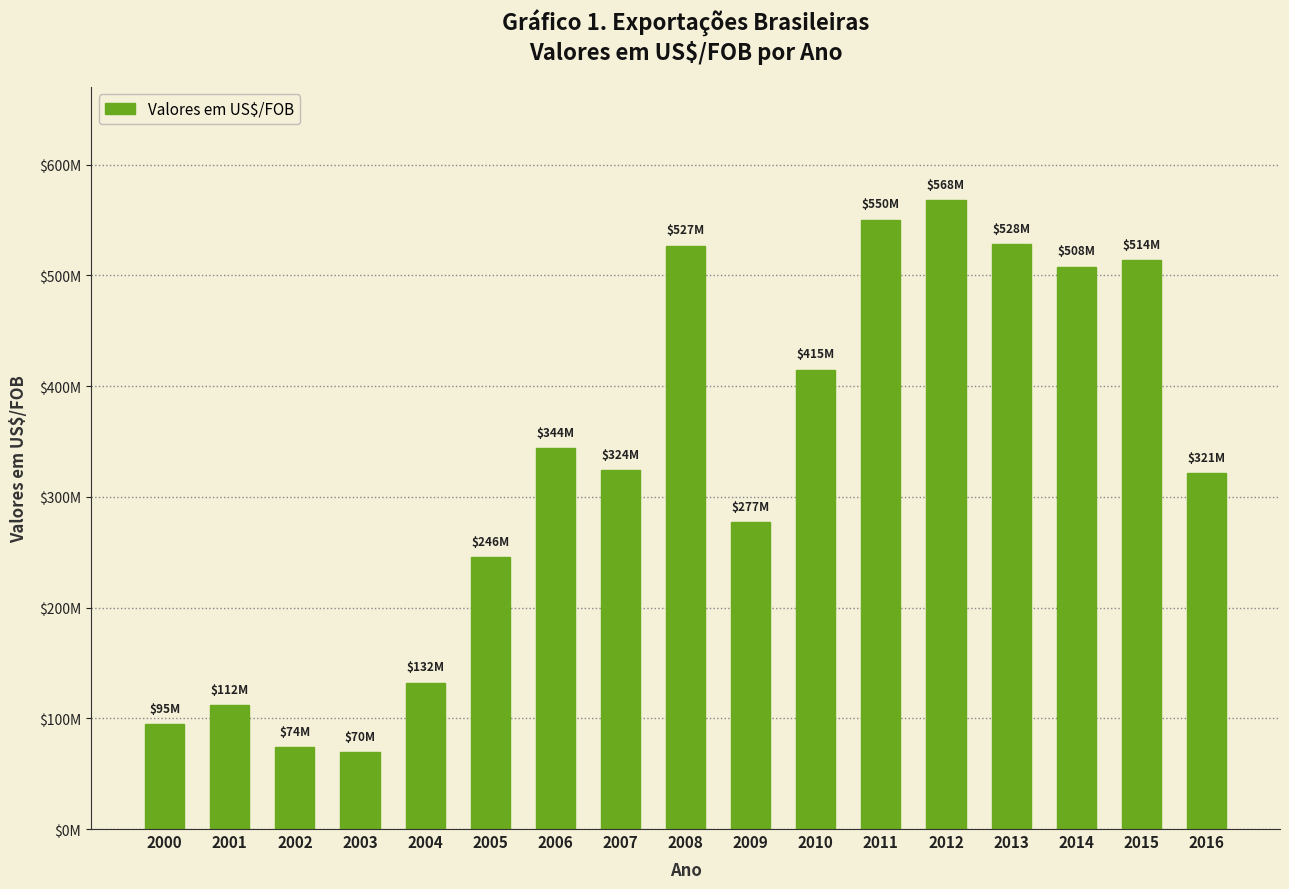

Are the bars horizontal?

No